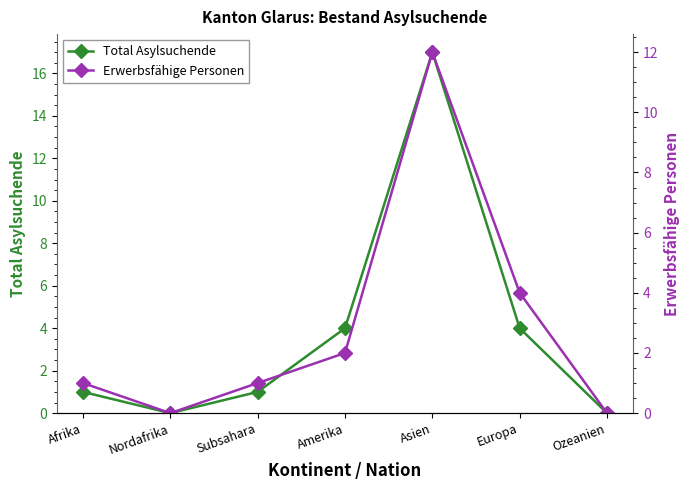

Between Ozeanien and Nordafrika, which is larger?

Ozeanien